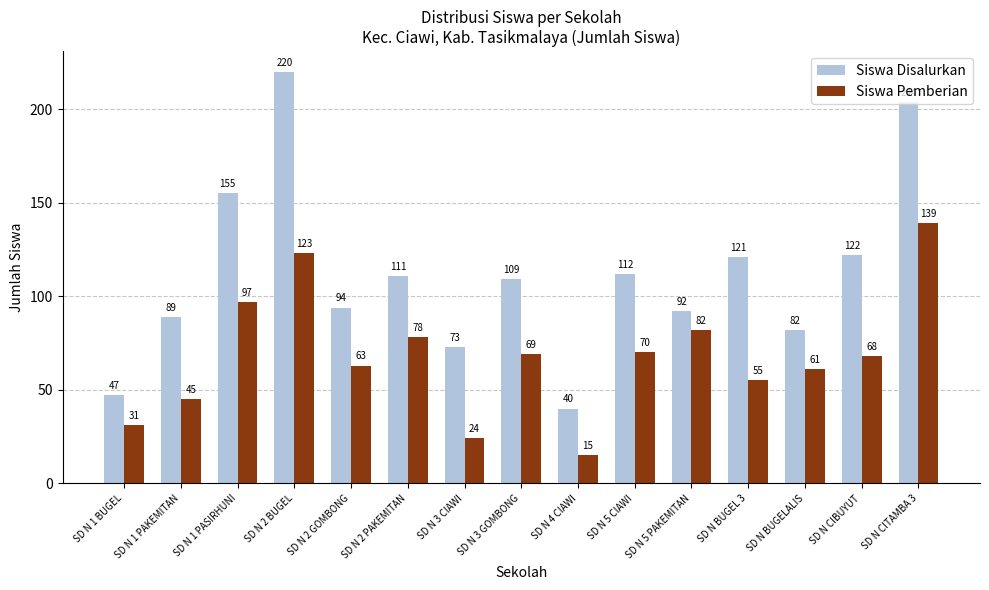

What is the sum of all Siswa Disalurkan values?

1671